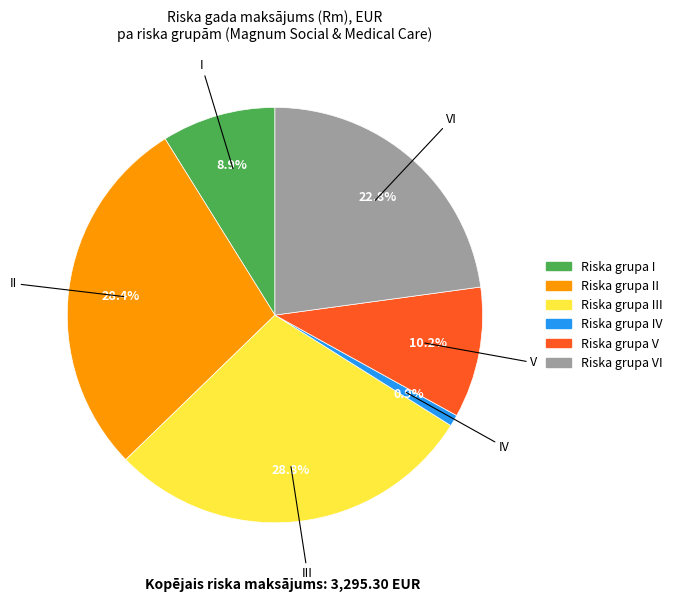

Does any single category account for the majority?

No